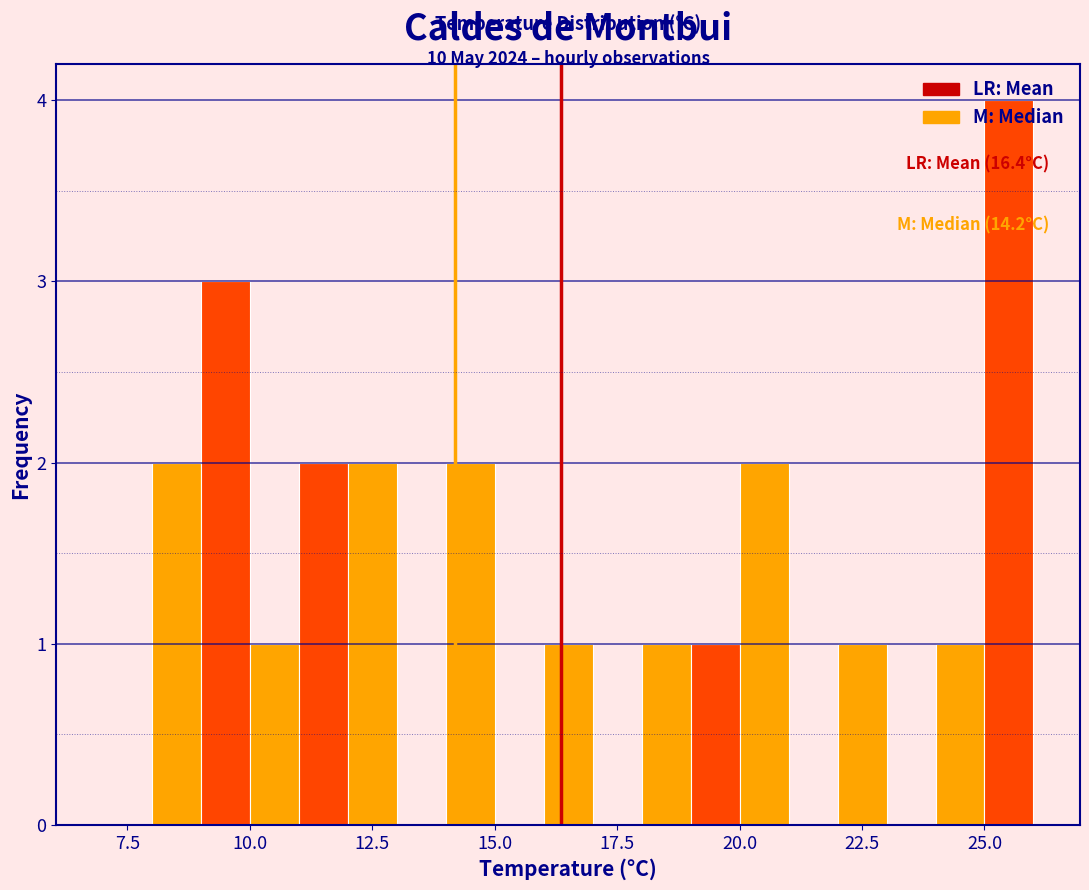

Read against the x-axis, roughly where is the centre of the tallest bar?

25.5